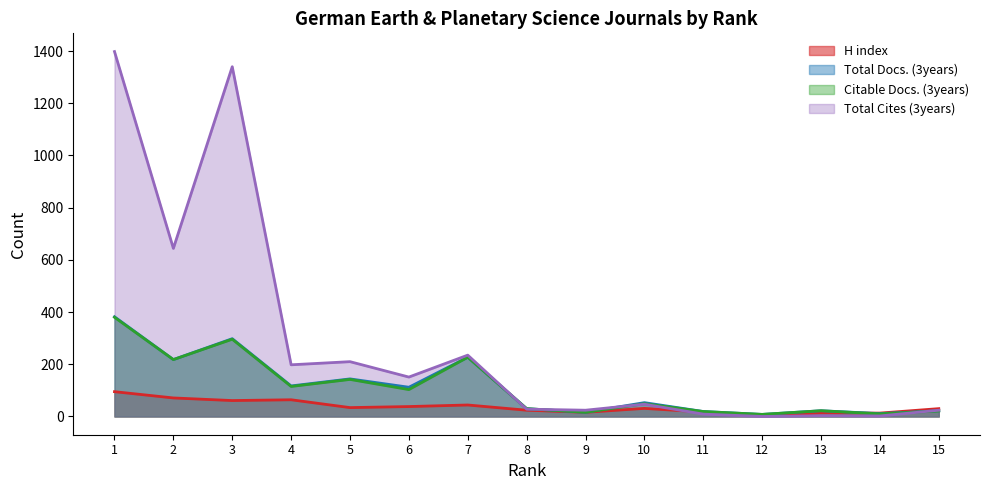

How many interior local valleys does the Total Docs. (3years) series have?

6